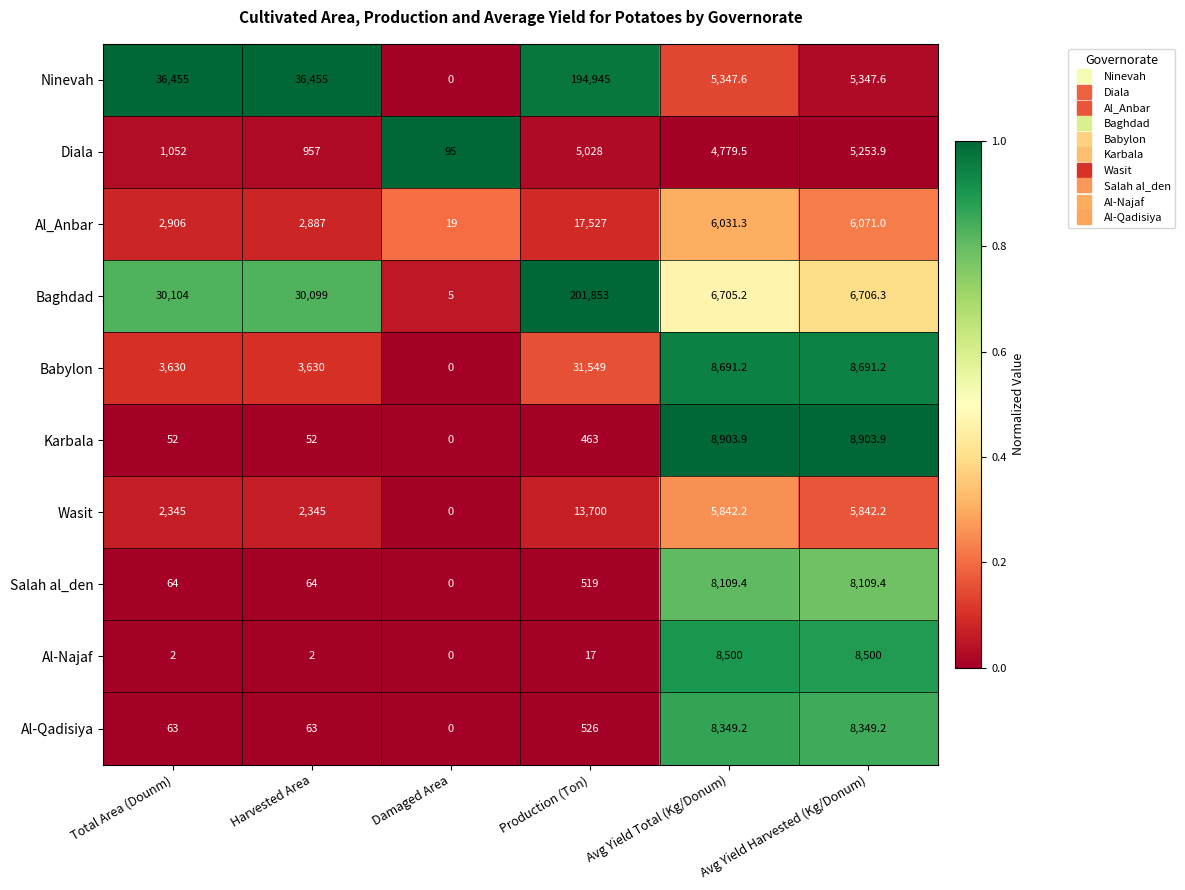

Is the value of Karbala at Production (Ton) greater than the value of Wasit at Avg Yield Total (Kg/Donum)?

No